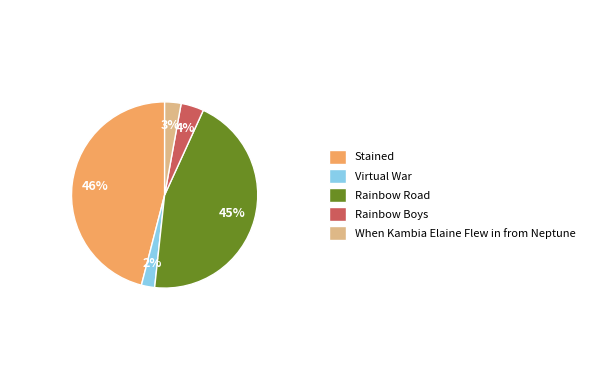

To the nearest percent, what is the difference between the Virtual War and When Kambia Elaine Flew in from Neptune slice percentages?

1%